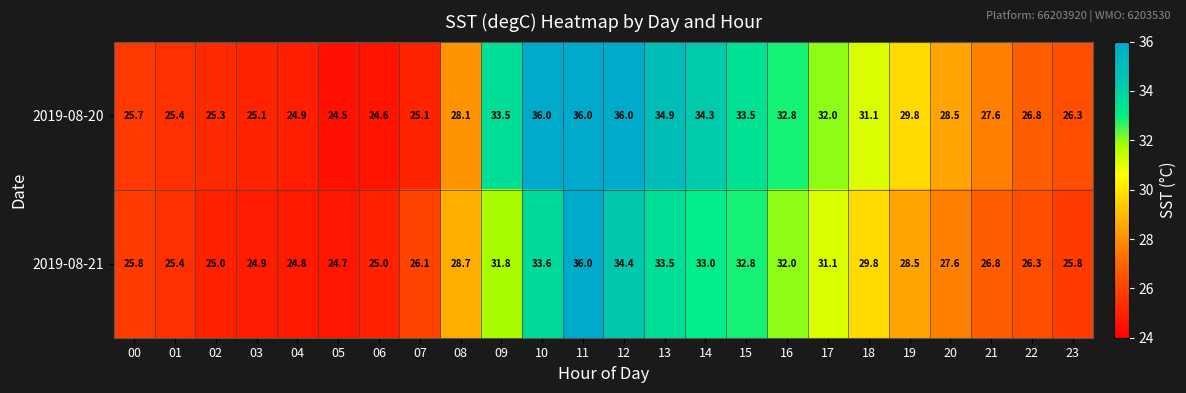

What is the smallest value displayed?

24.5